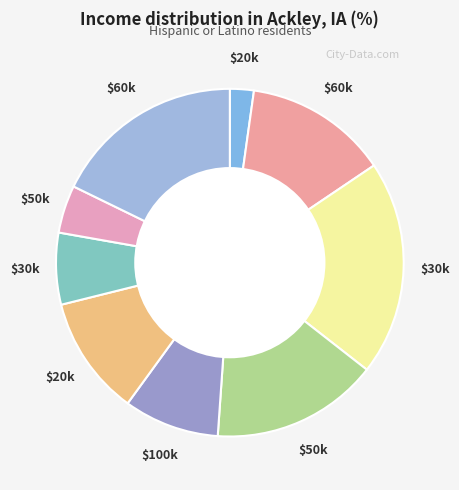

How many slices are in this pie chart?

9